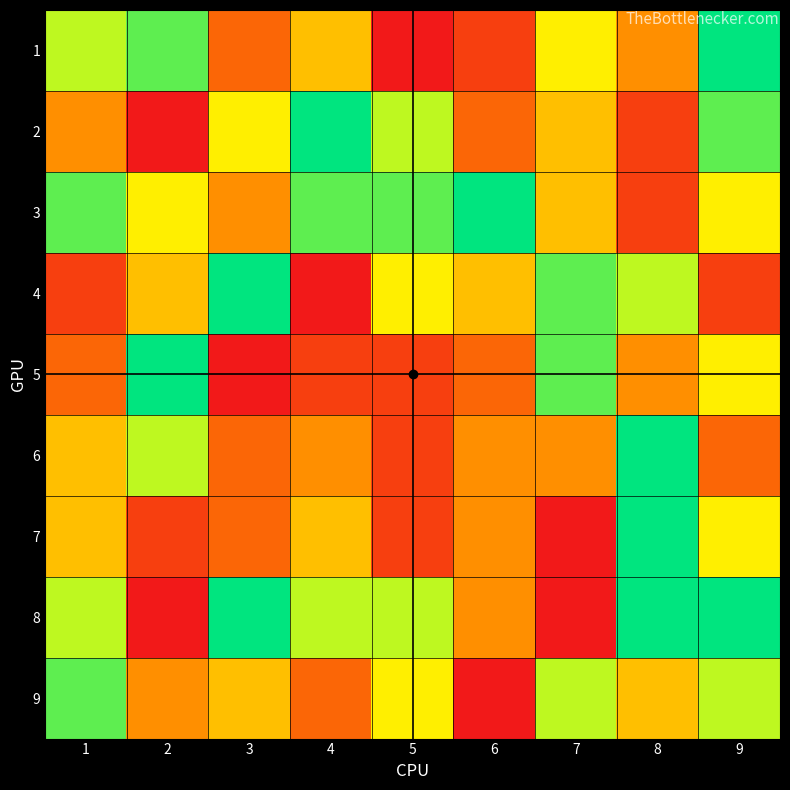

Reading left to right, list all the values displayed in this chart.

1: 1=7	2=8	3=3	4=5	5=1	6=2	7=6	8=4	9=9
2: 1=4	2=1	3=6	4=9	5=7	6=3	7=5	8=2	9=8
3: 1=8	2=6	3=4	4=8	5=8	6=9	7=5	8=2	9=6
4: 1=2	2=5	3=9	4=1	5=6	6=5	7=8	8=7	9=2
5: 1=3	2=9	3=1	4=2	5=2	6=3	7=8	8=4	9=6
6: 1=5	2=7	3=3	4=4	5=2	6=4	7=4	8=9	9=3
7: 1=5	2=2	3=3	4=5	5=2	6=4	7=1	8=9	9=6
8: 1=7	2=1	3=9	4=7	5=7	6=4	7=1	8=9	9=9
9: 1=8	2=4	3=5	4=3	5=6	6=1	7=7	8=5	9=7